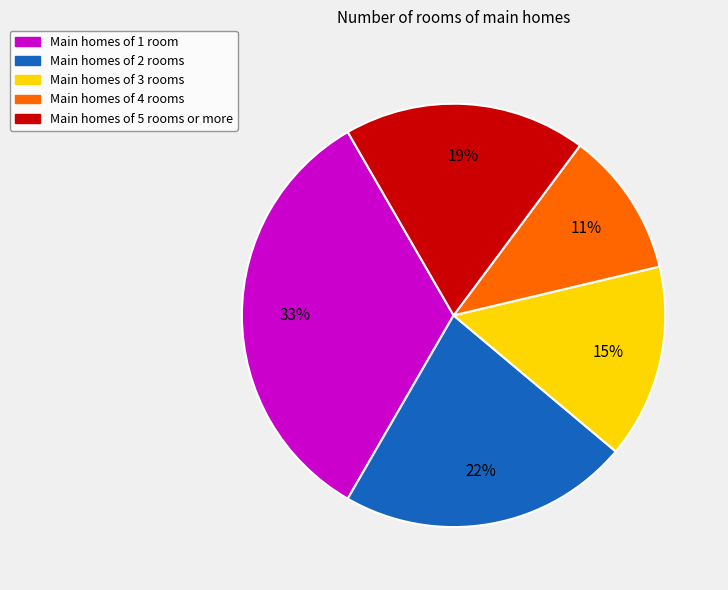

Is there any slice that represents more than half of the pie?

No